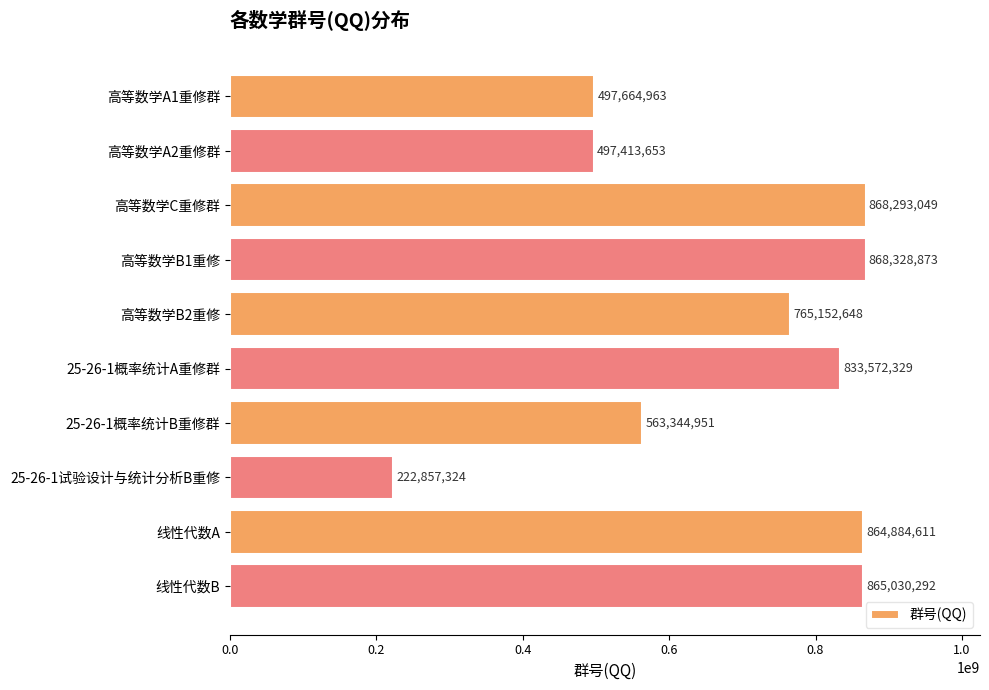

What is the difference between the maximum and minimum values?

645471549